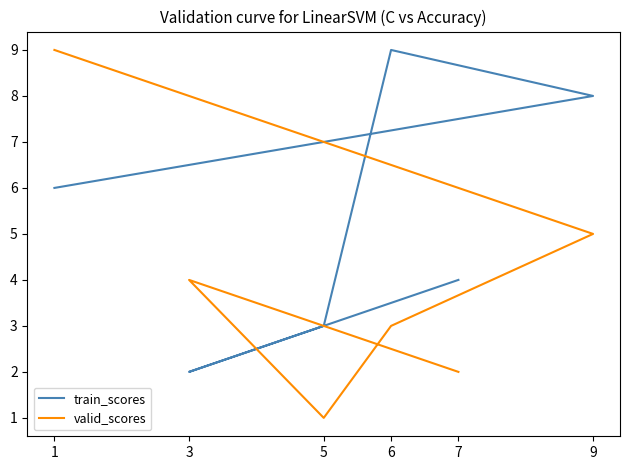

Does the chart display data point markers on the line(s)?

No